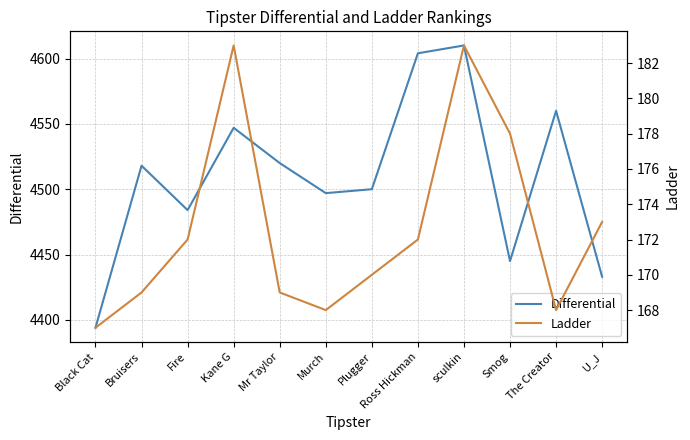

What position from the right is Black Cat?

12